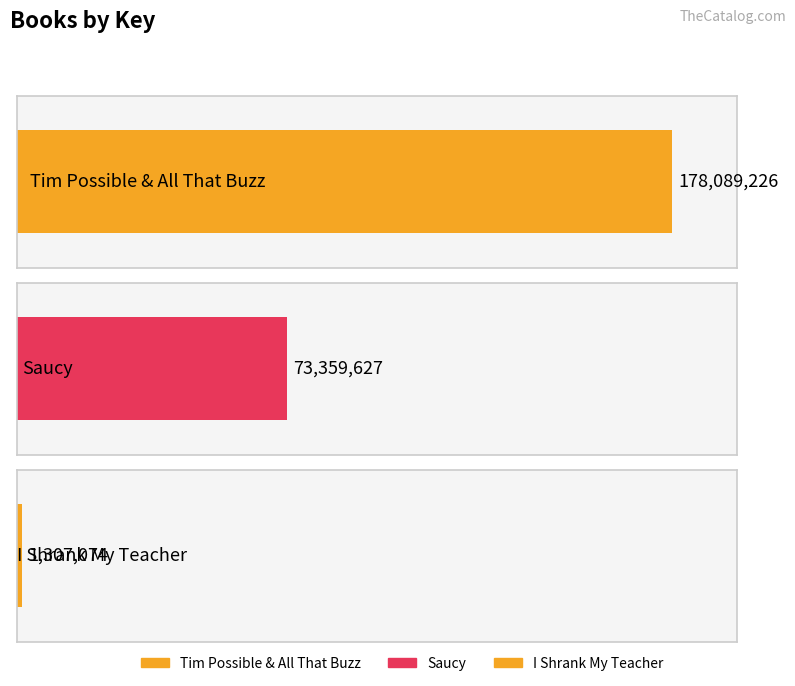

Reading left to right, transcribe all the data shown in this chart.

178089226	73359627	1307074